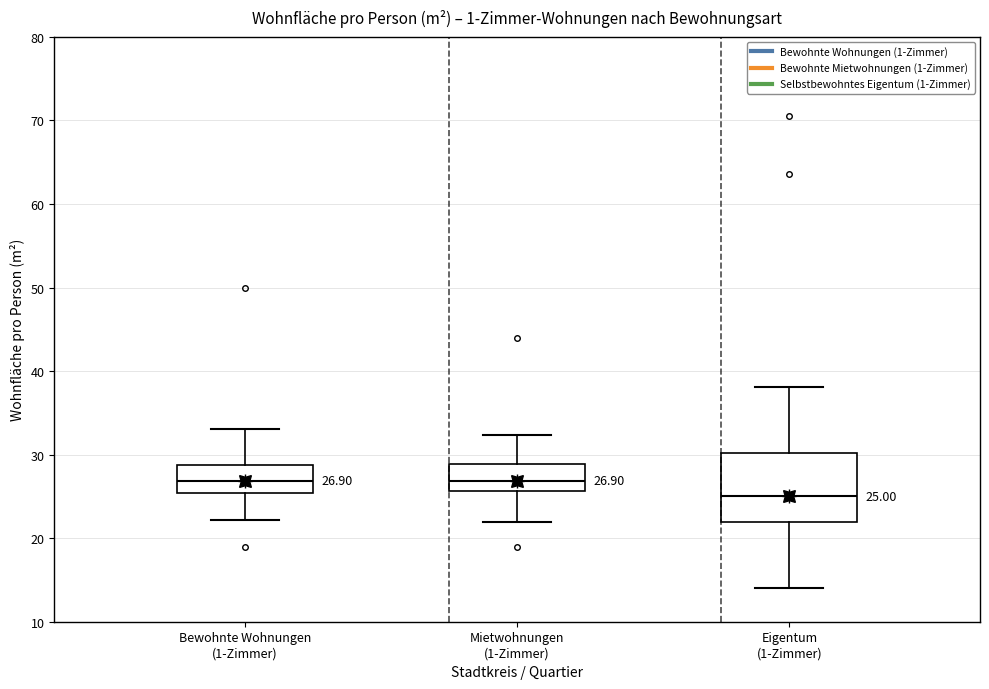

Which box's median line is the lowest?

Eigentum (1-Zimmer)